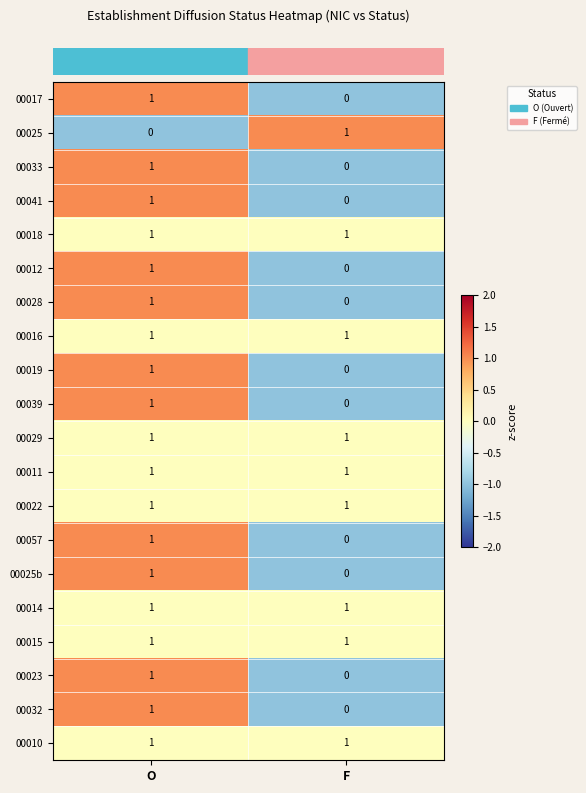

Is the value of 00057 at F greater than the value of 00016 at F?

No